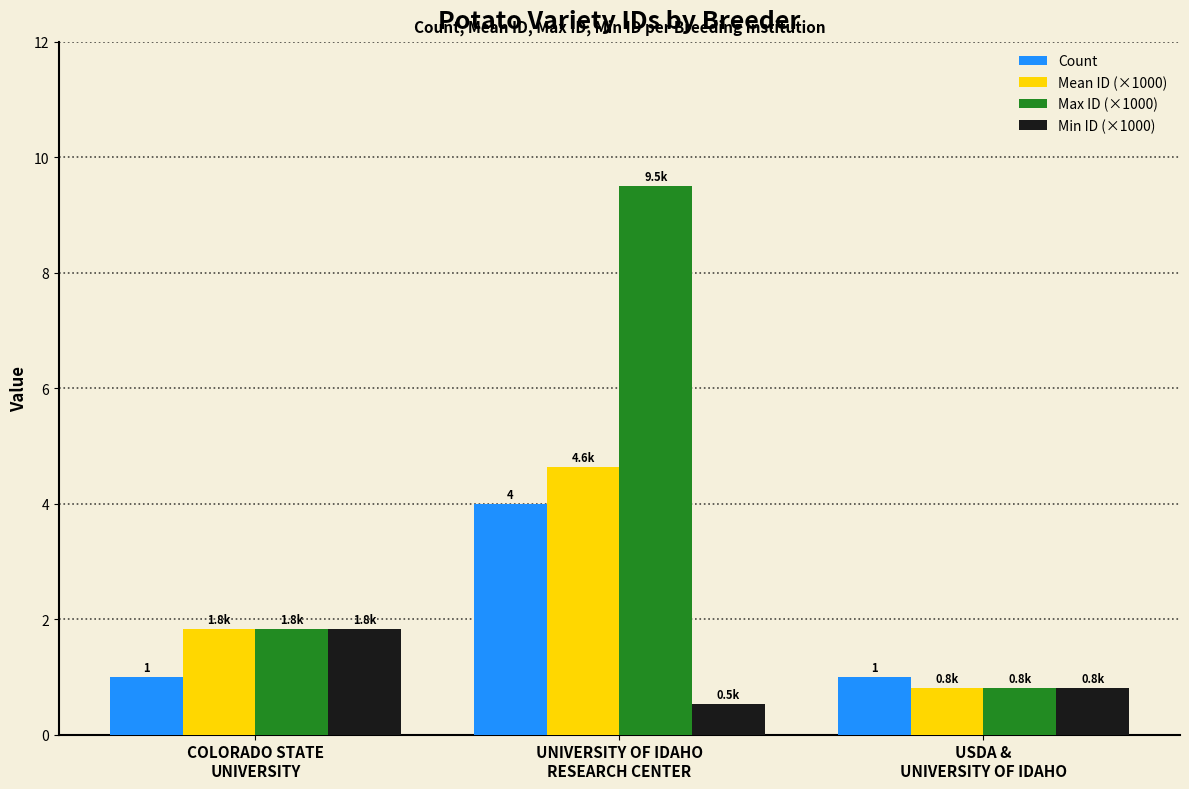

What is the greatest value displayed?

9.5